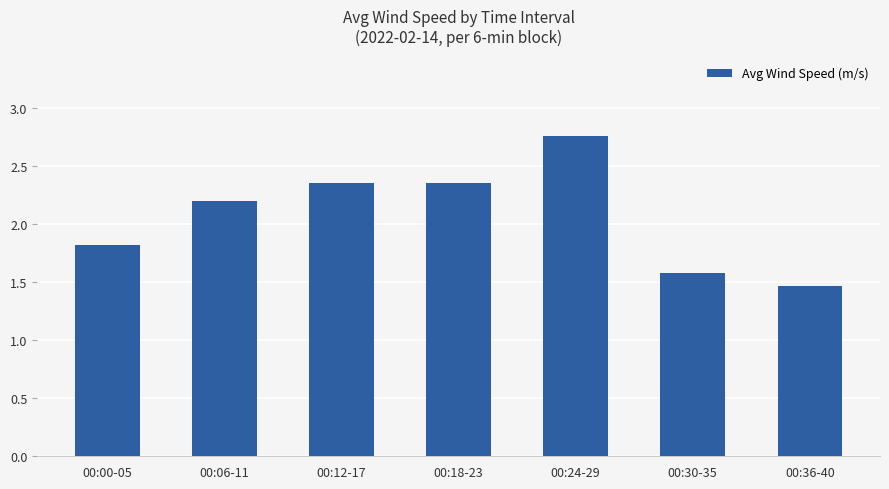

Where does the data first go above 2?

00:06-11